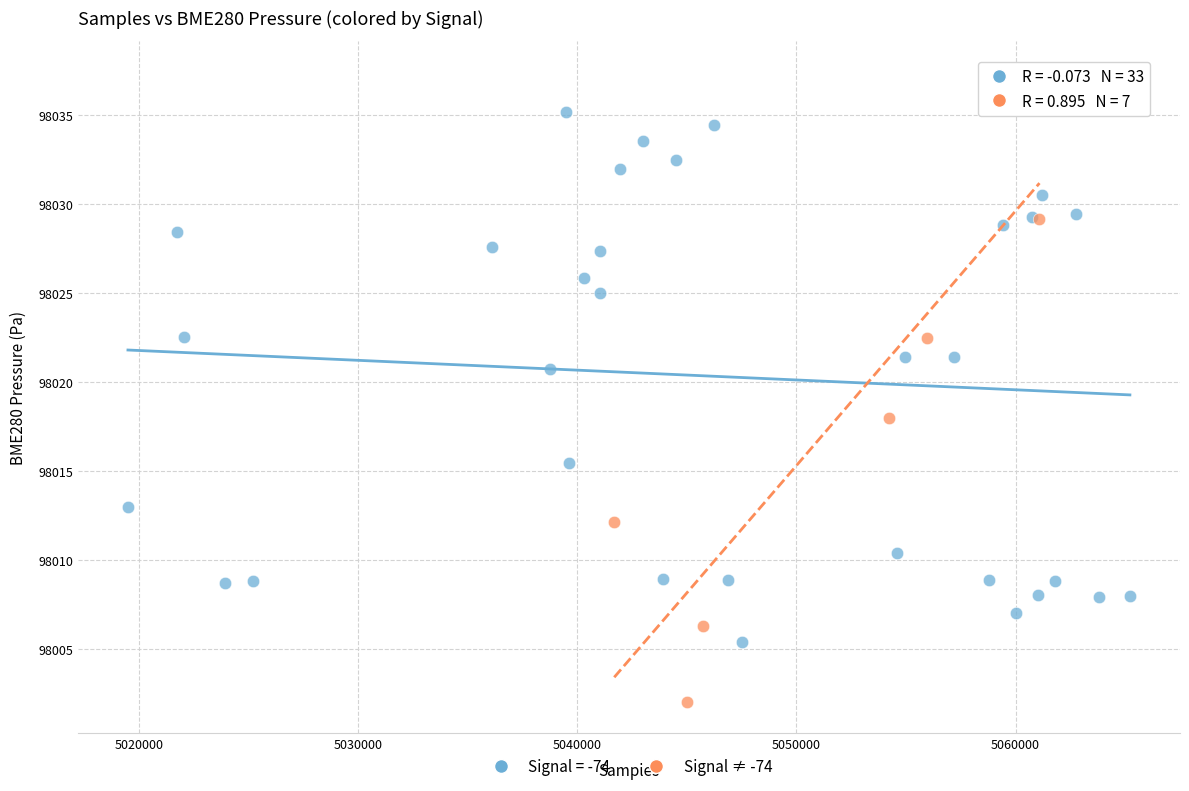

Which series contains the lowest Y value?

Signal ≠ -74